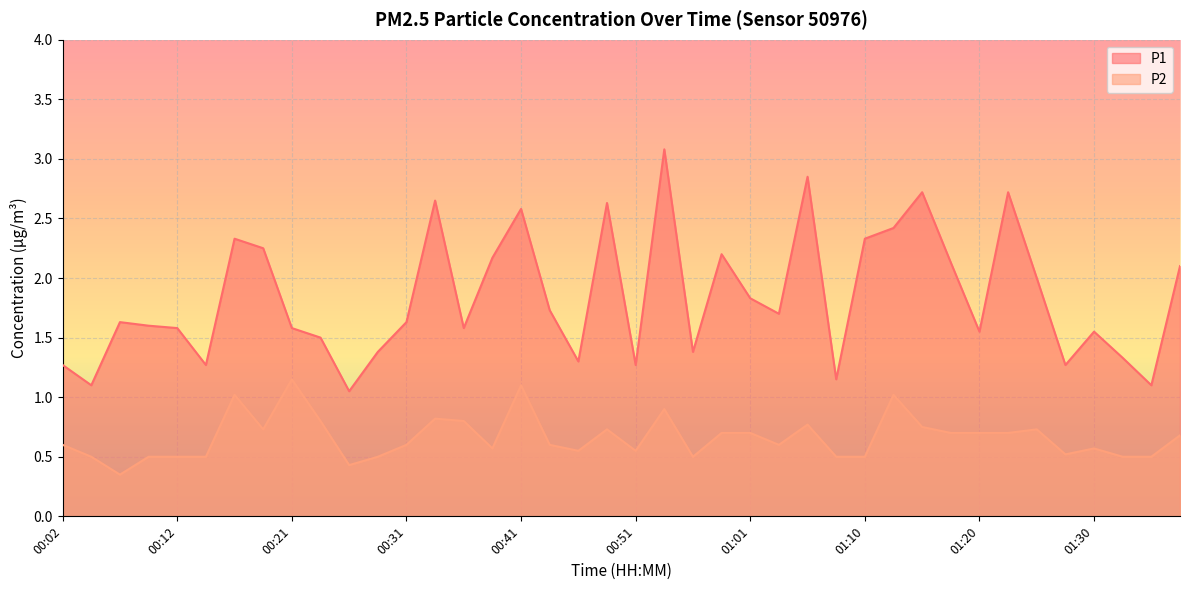

What is the label of the 40th point from the left?

01:38